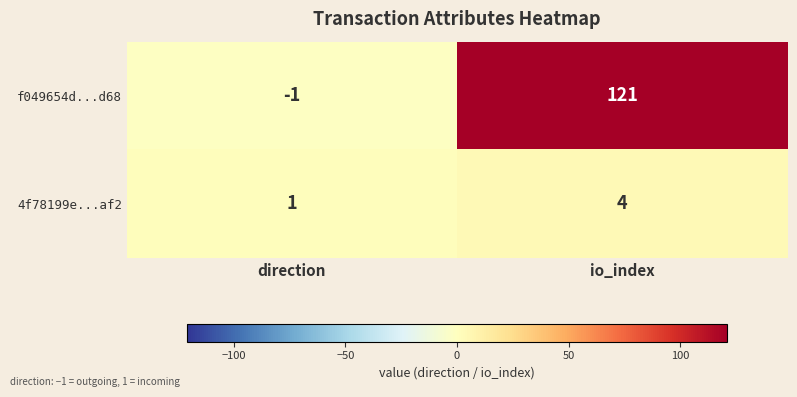

What is the sum of all f049654d...d68 values?

120